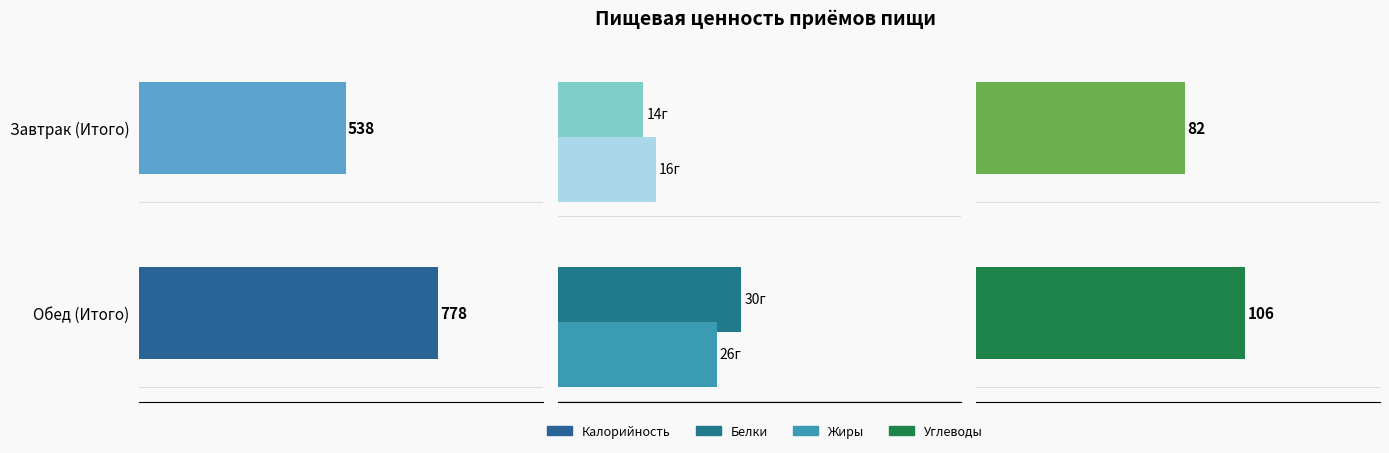

What is the average value of the Жиры series?

21